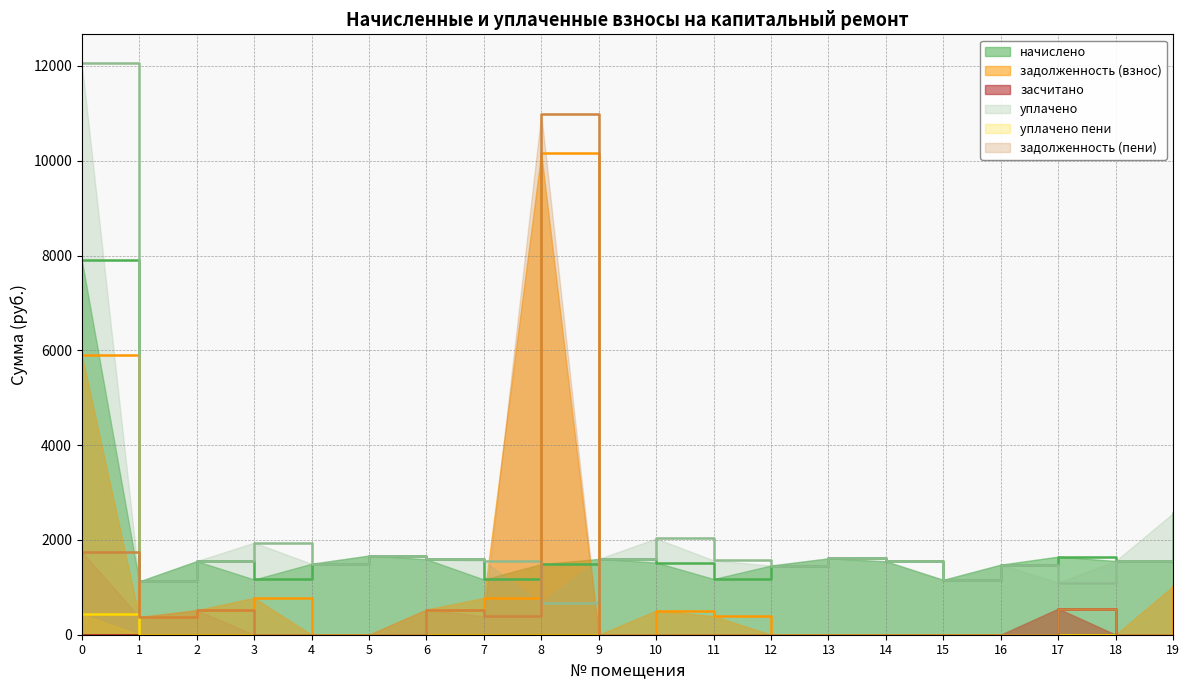

Which series has the largest range (max minus min)?

уплачено